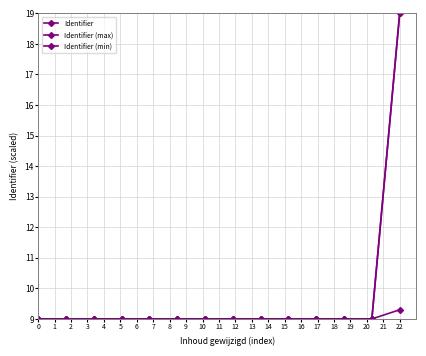

Reading left to right, transcribe all the data shown in this chart.

Identifier: 9.0	9.0	9.0	9.0	9.0	9.0	9.0	9.0	9.0	9.0	9.0	9.0	9.0	19.0
Identifier (max): 9.0	9.0	9.0	9.0	9.0	9.0	9.0	9.0	9.0	9.0	9.0	9.0	9.0	19.0
Identifier (min): 9.0	9.0	9.0	9.0	9.0	9.0	9.0	9.0	9.0	9.0	9.0	9.0	9.0	9.3